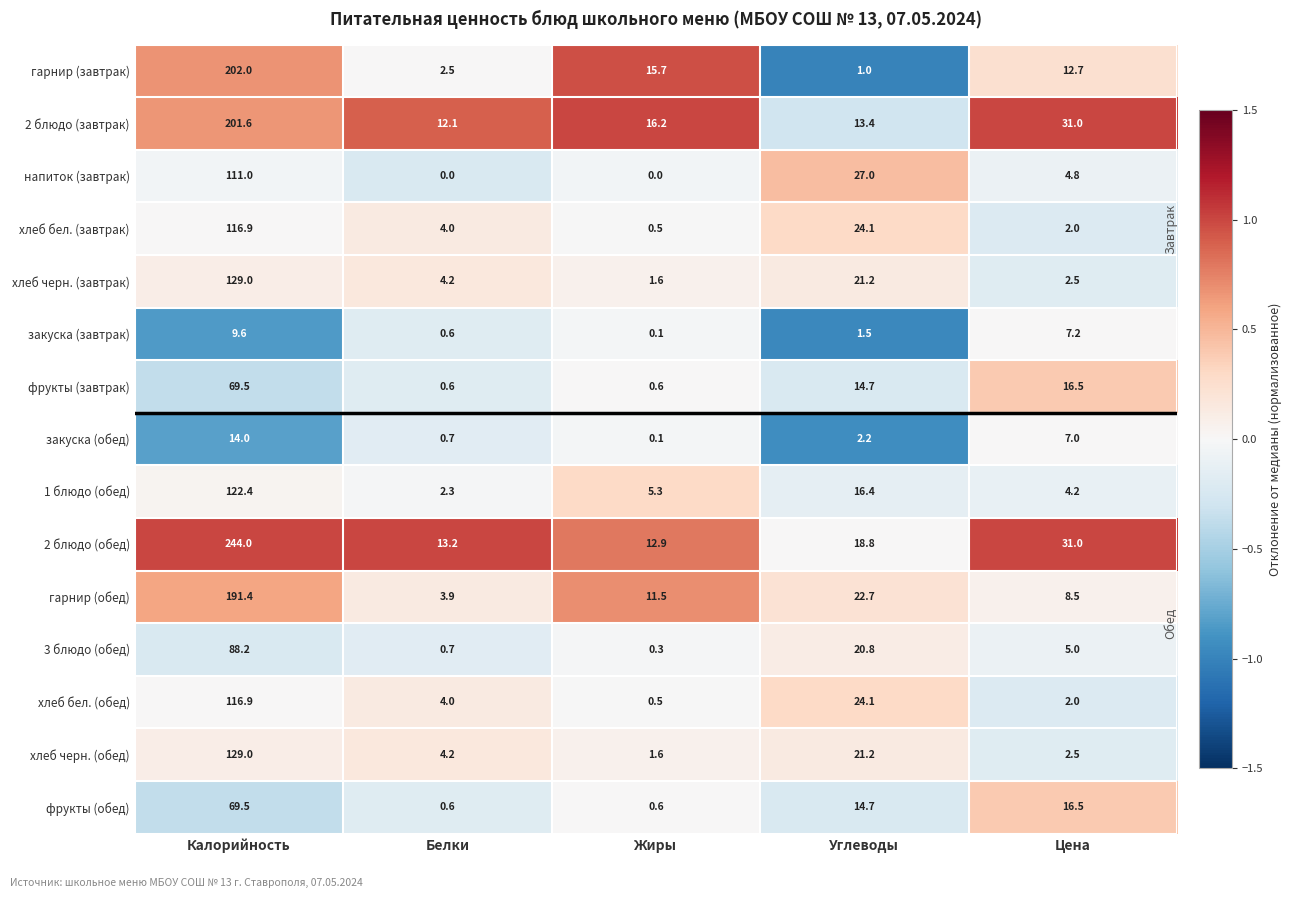

What is the sum of the фрукты (завтрак) values at Углеводы and Белки?

15.3